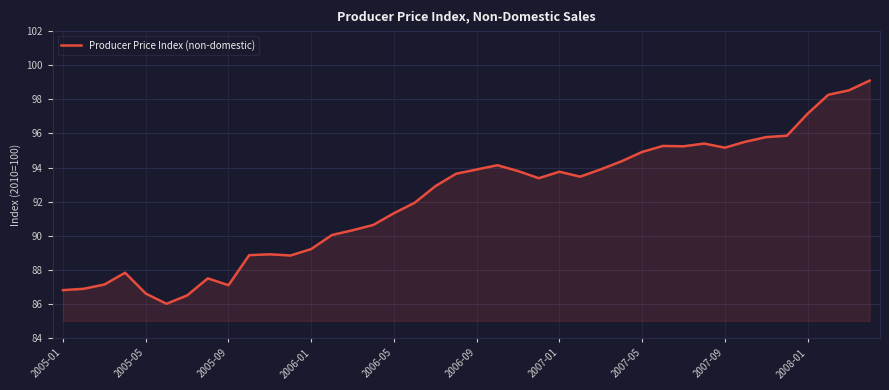

What is the maximum value shown in the chart?

99.1